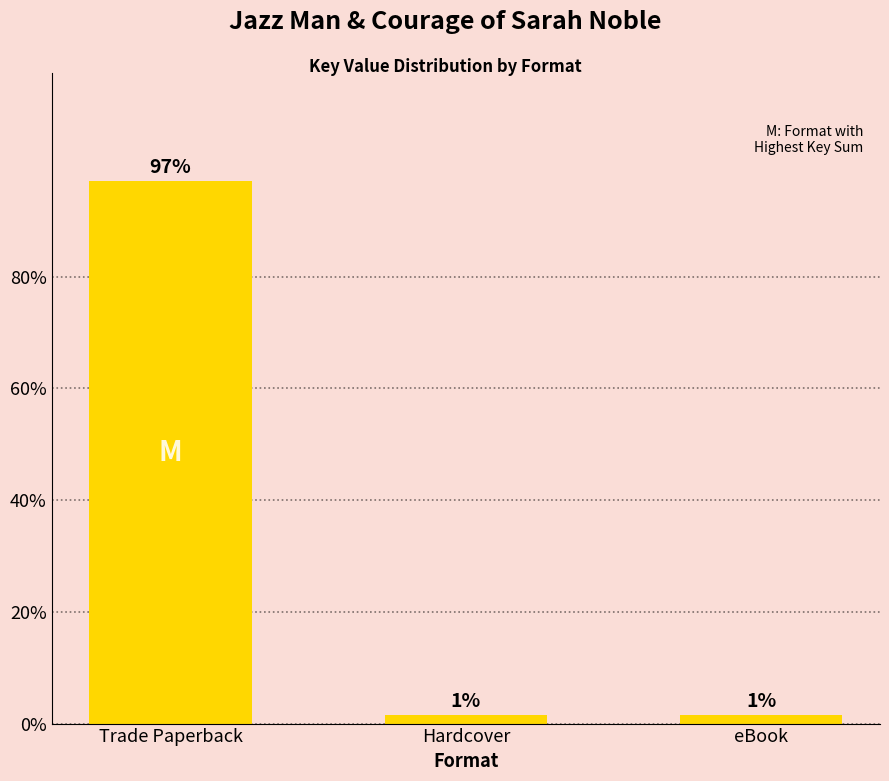

The chart shows a value of 1.0 at Hardcover. True or false?

False